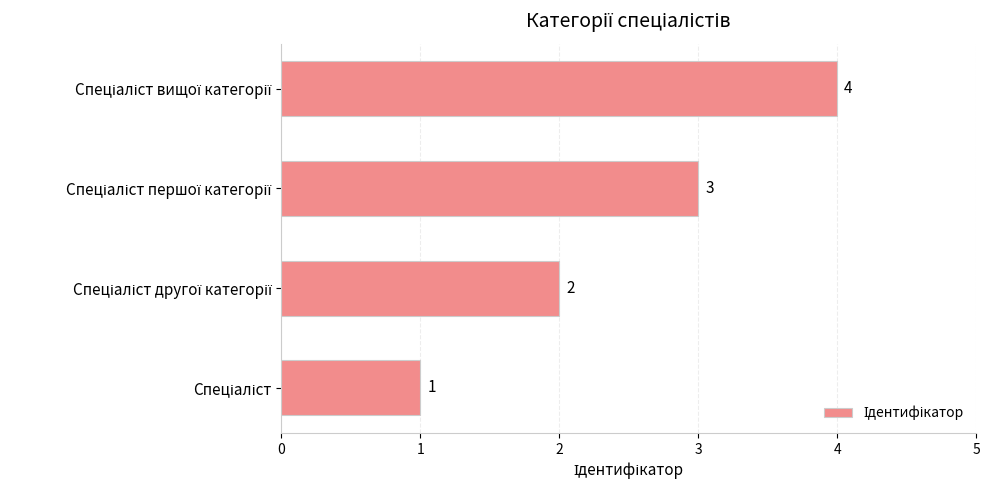

What is the smallest value displayed?

1